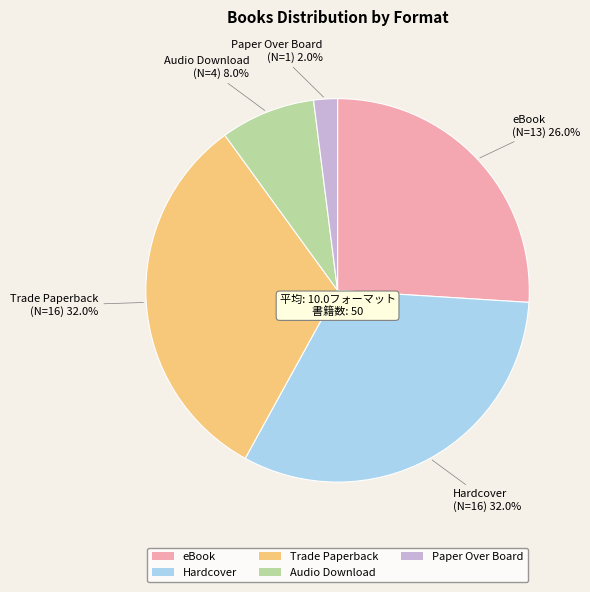

Do Audio Download and eBook together represent more than half of the pie?

No